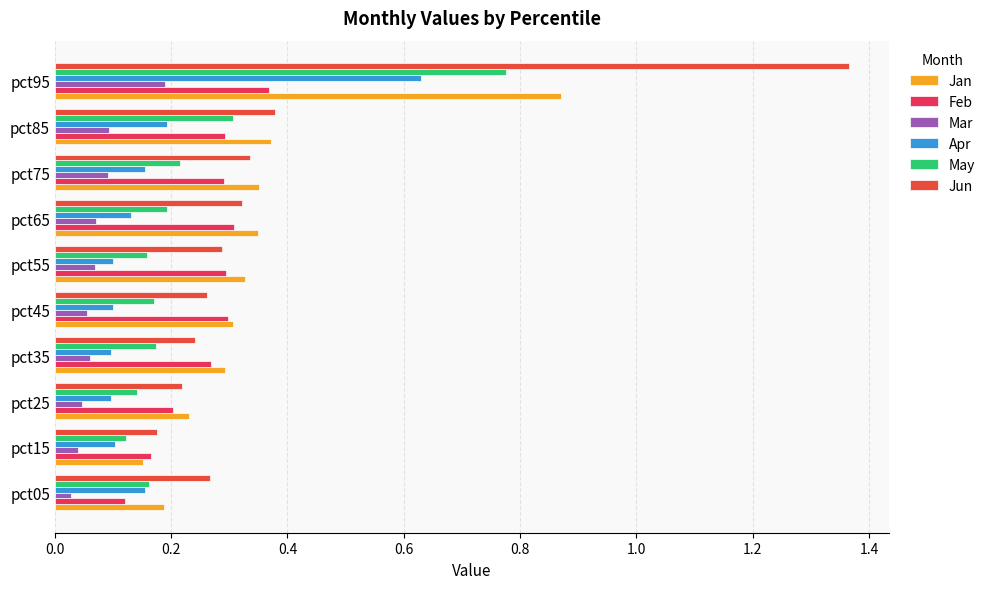

What is the value of the May bar at the 8th from the left?

0.2